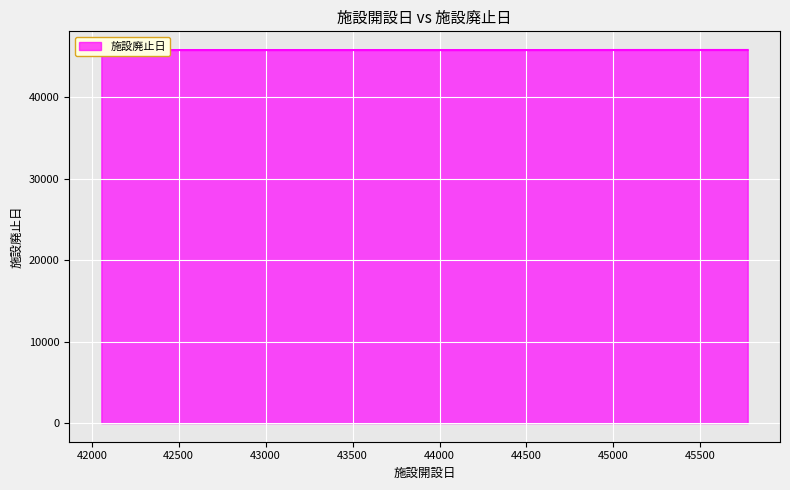

How many lines are shown in the chart?

1